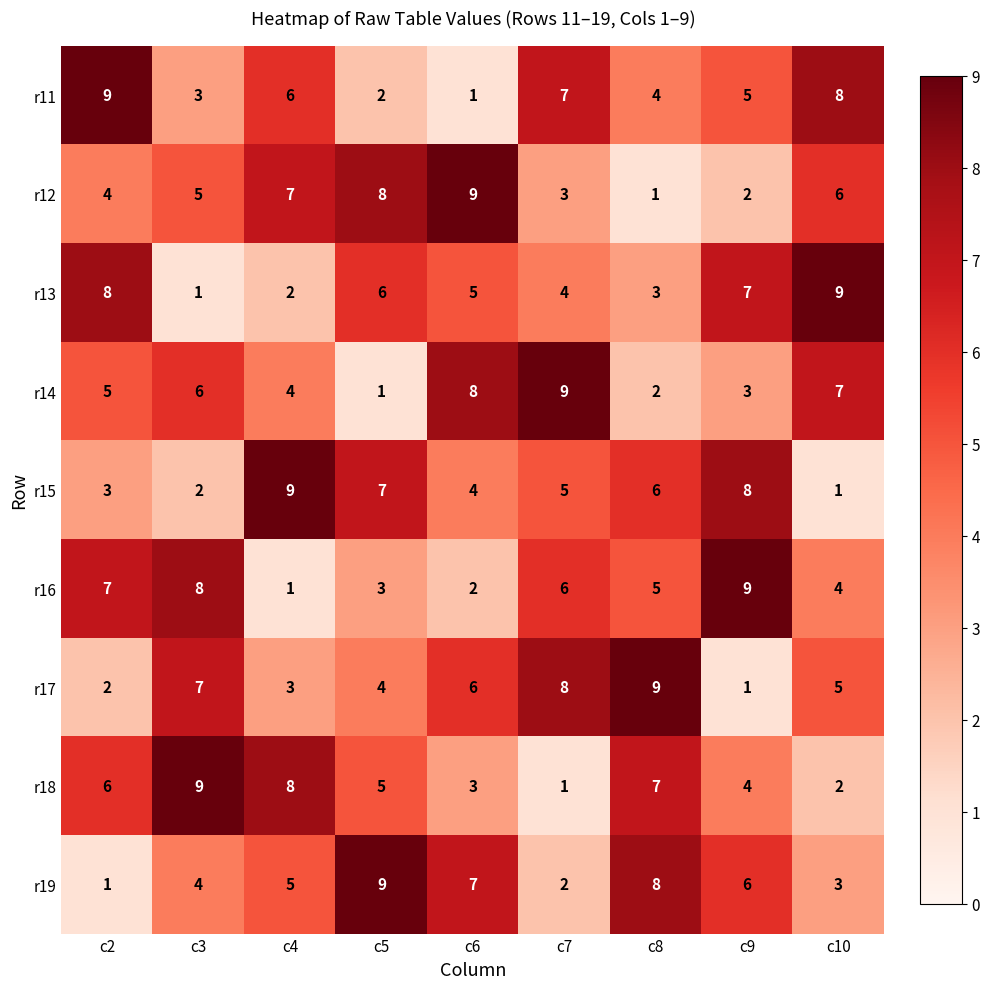

Is it true that r12 equals 4 at c6?

False